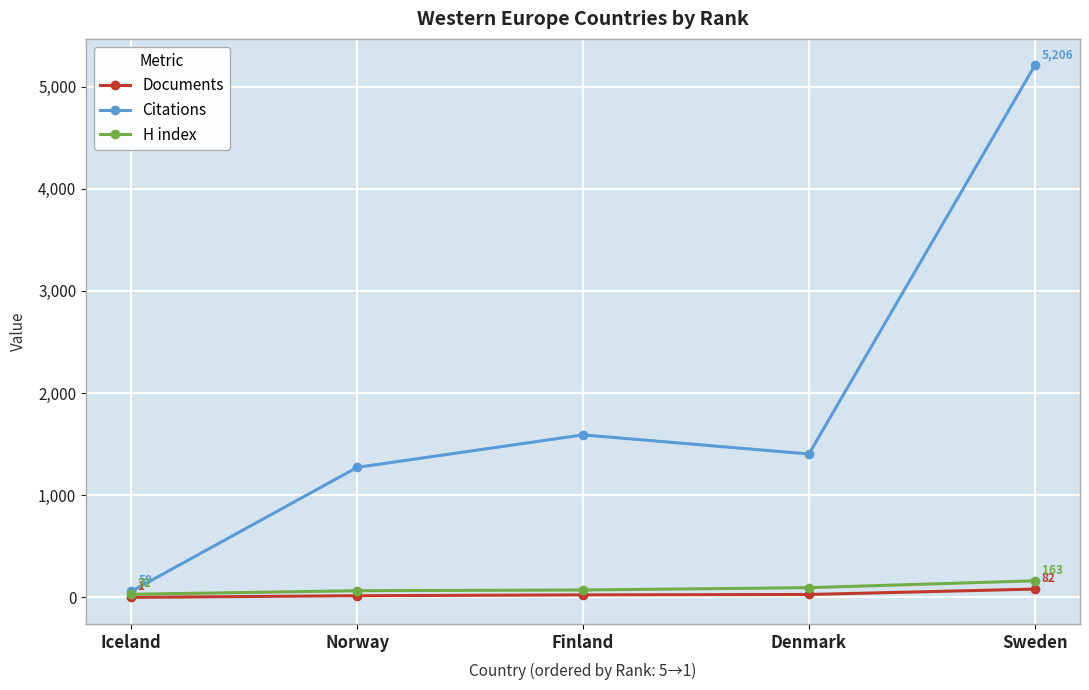

At which category does the chart reach its peak across all series?

Sweden